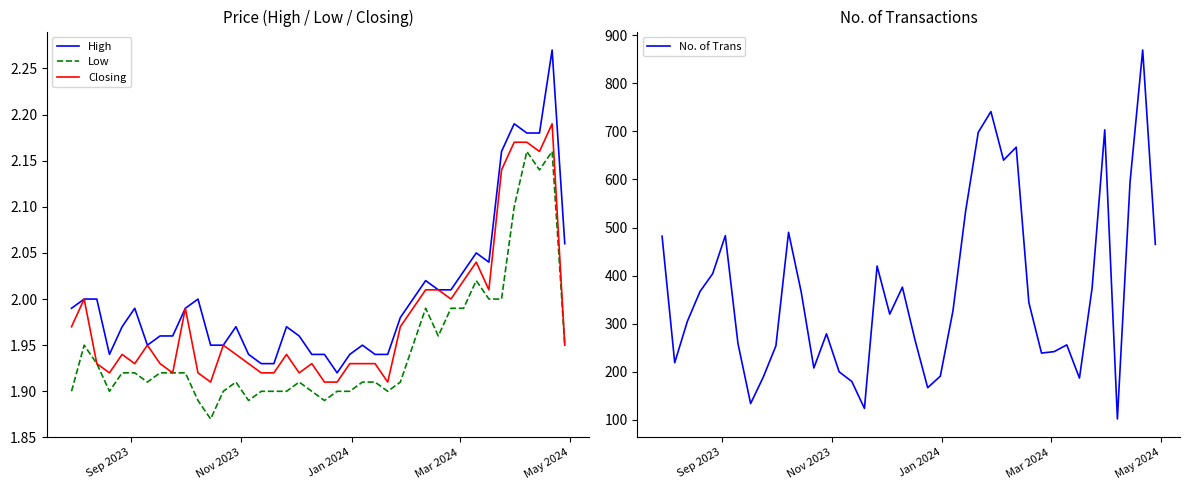

True or false: High and Low intersect in this chart.

False